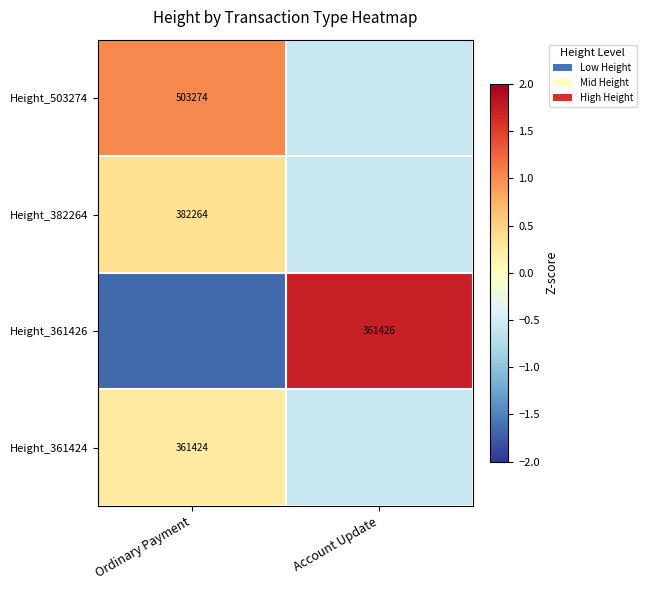

List the labels in order of Height_361424 value, largest first.

Ordinary Payment, Account Update